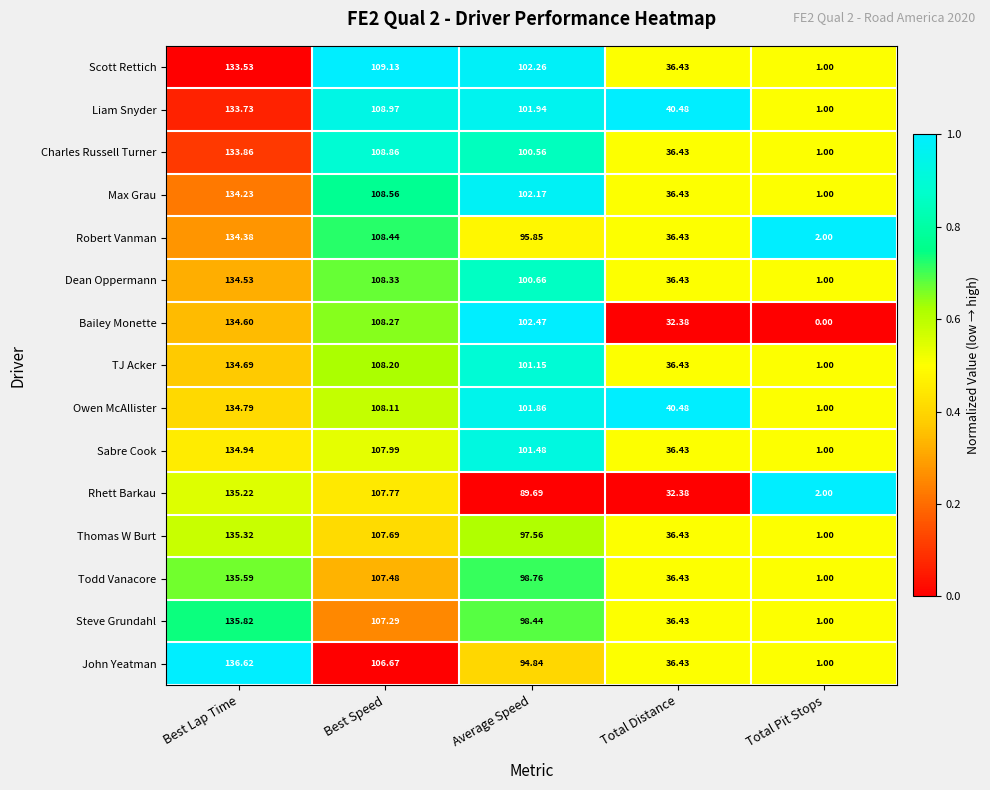

Between Best Lap Time and Best Speed, which series saw the biggest shift?

John Yeatman